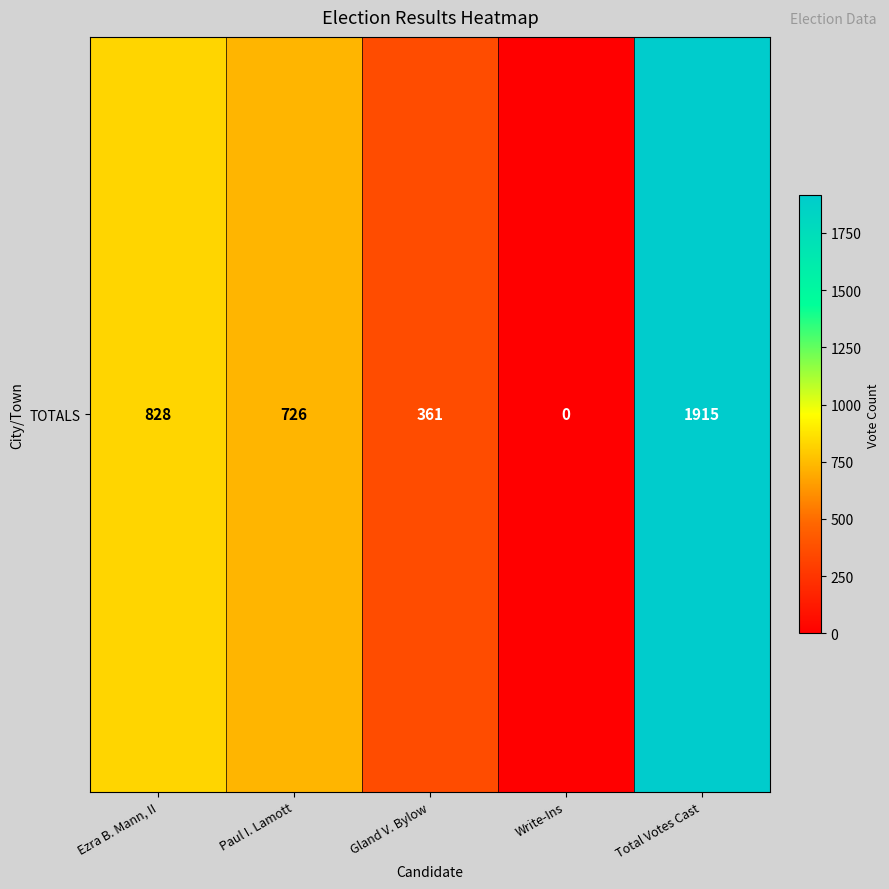

What is the change in value from Ezra B. Mann, II to Total Votes Cast?

+1087